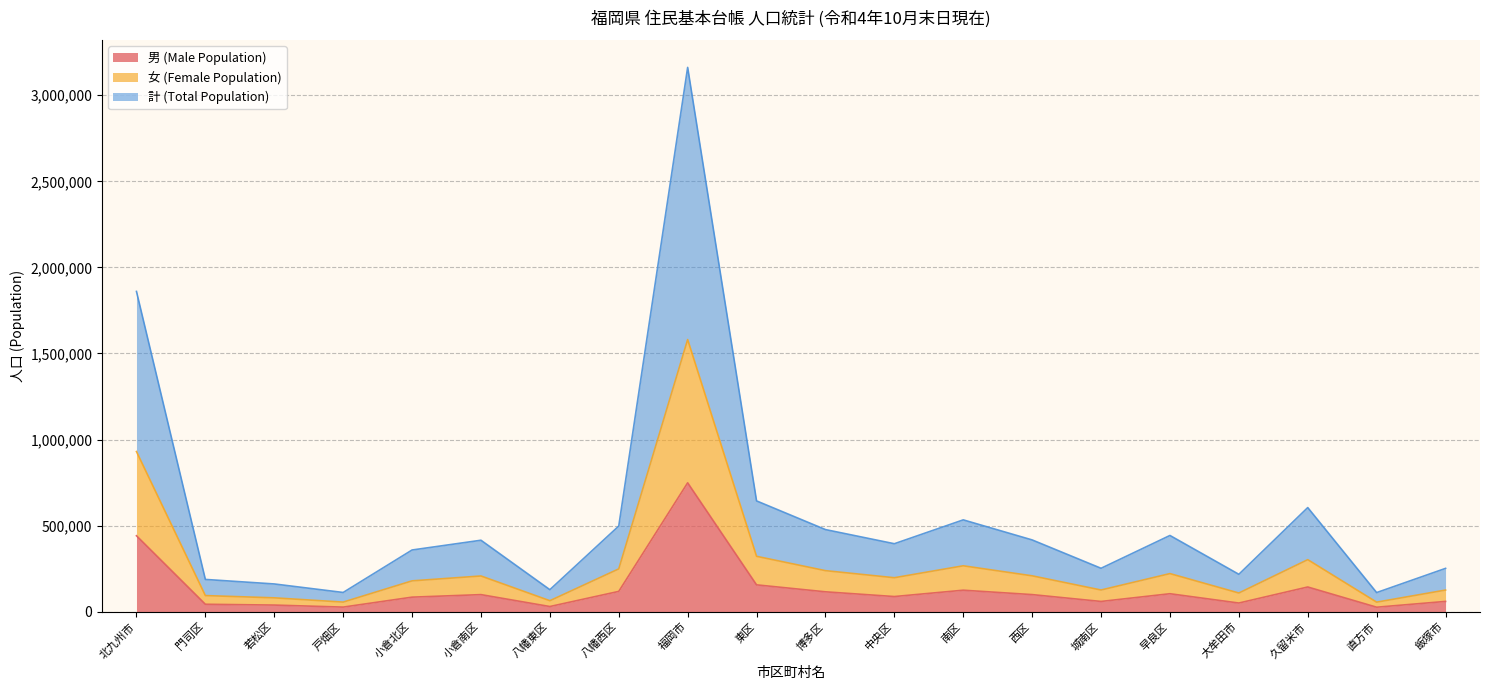

Is it true that 女 (Female Population) equals 344215 at 小倉南区?

False